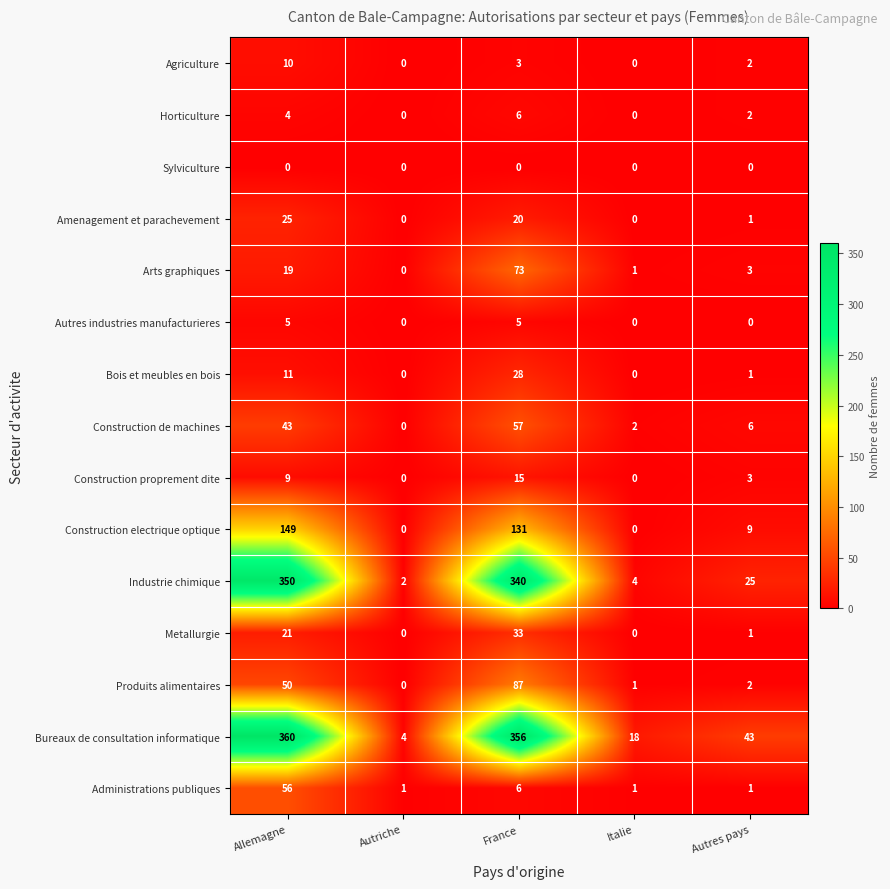

How many values in the Bureaux de consultation informatique series are below 43?

2